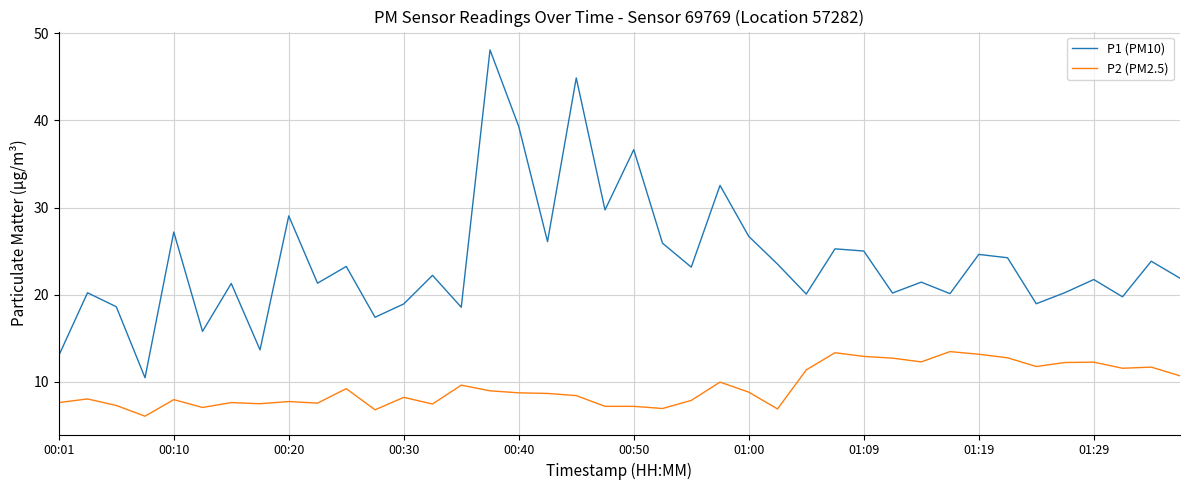

True or false: P1 (PM10) and P2 (PM2.5) cross at least once.

False